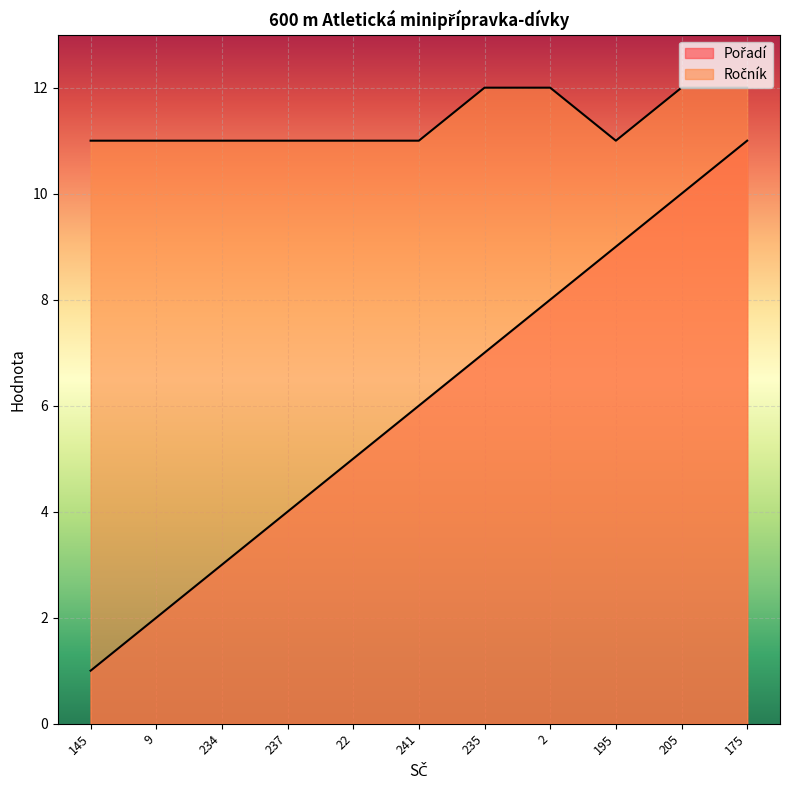

How many data points does each series have?

11